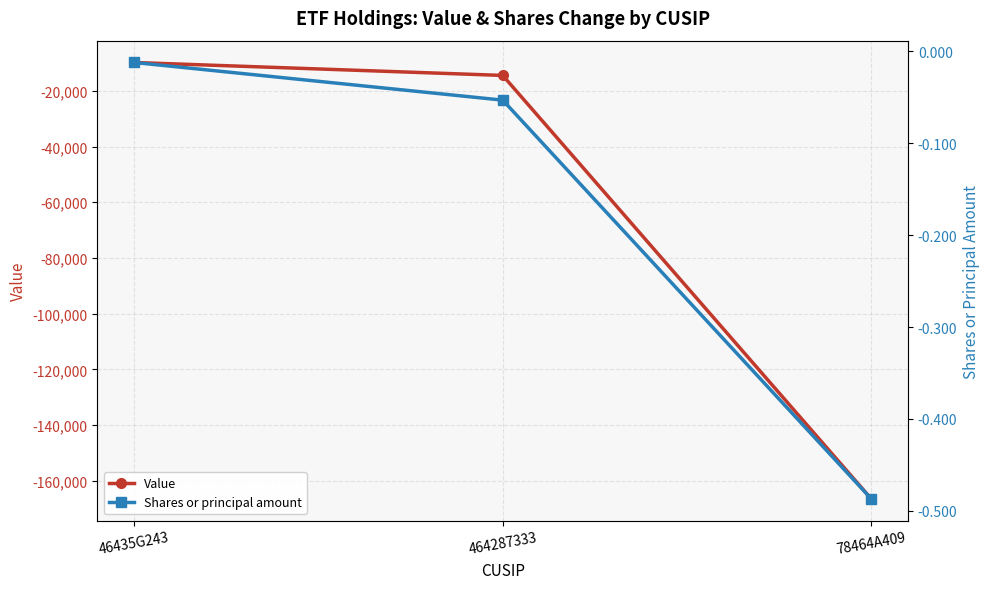

At which category is the sum across all series the highest?

46435G243